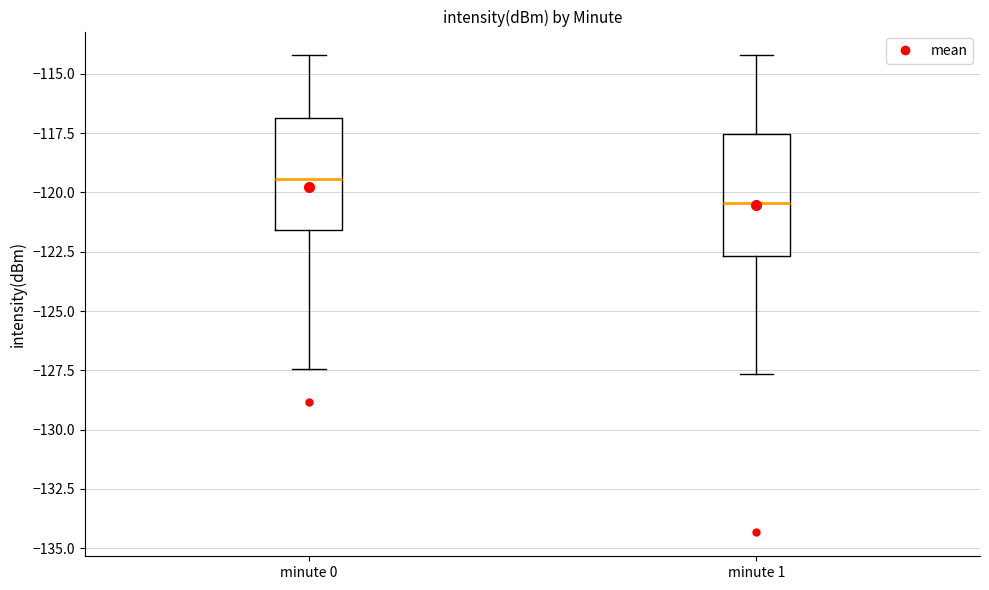

Reading left to right, transcribe this box plot: for each box, give where its median line is, the range the box spans, and where its two whiskers end, as read against the y-axis. The values are not printed on the chart, so give them approximately, as read against the axis.

minute 0: median -119.5, box -121.5 to -117.0, whiskers -127.5 to -114.0
minute 1: median -120.5, box -122.5 to -117.5, whiskers -127.5 to -114.0